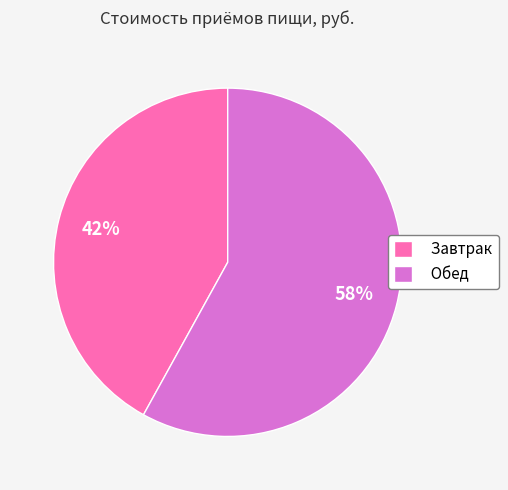

True or false: Завтрак accounts for 42% of the total.

True